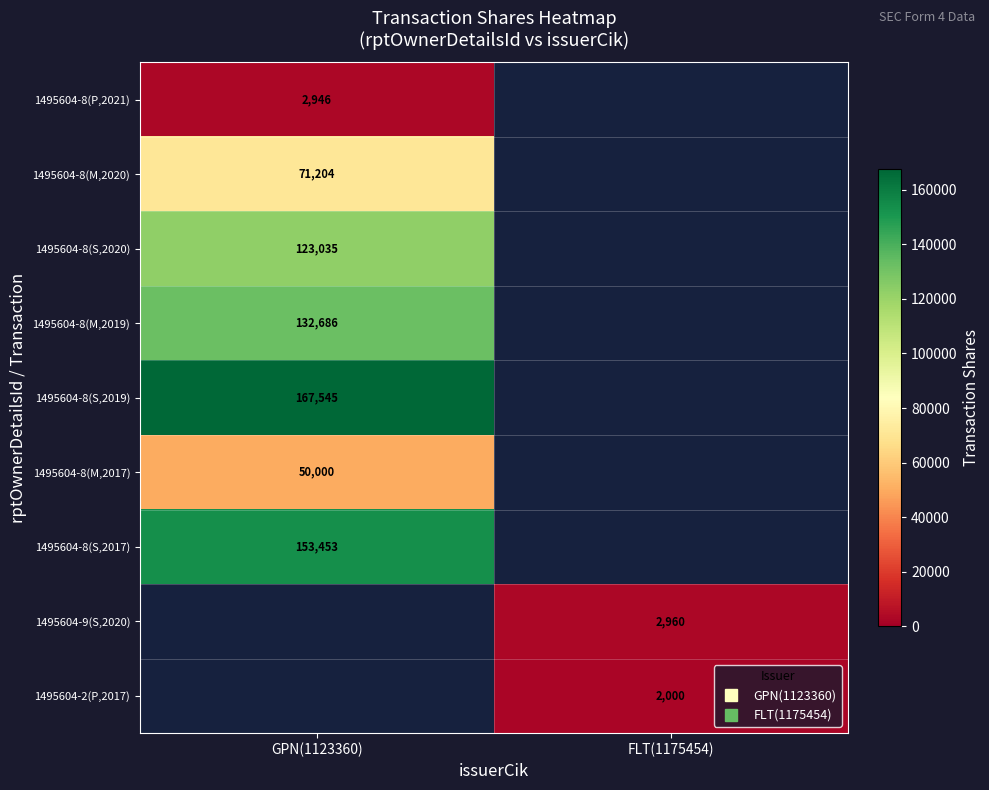

Is the value of 1495604-8(M,2019) at GPN(1123360) greater than the value of 1495604-8(M,2020) at GPN(1123360)?

Yes